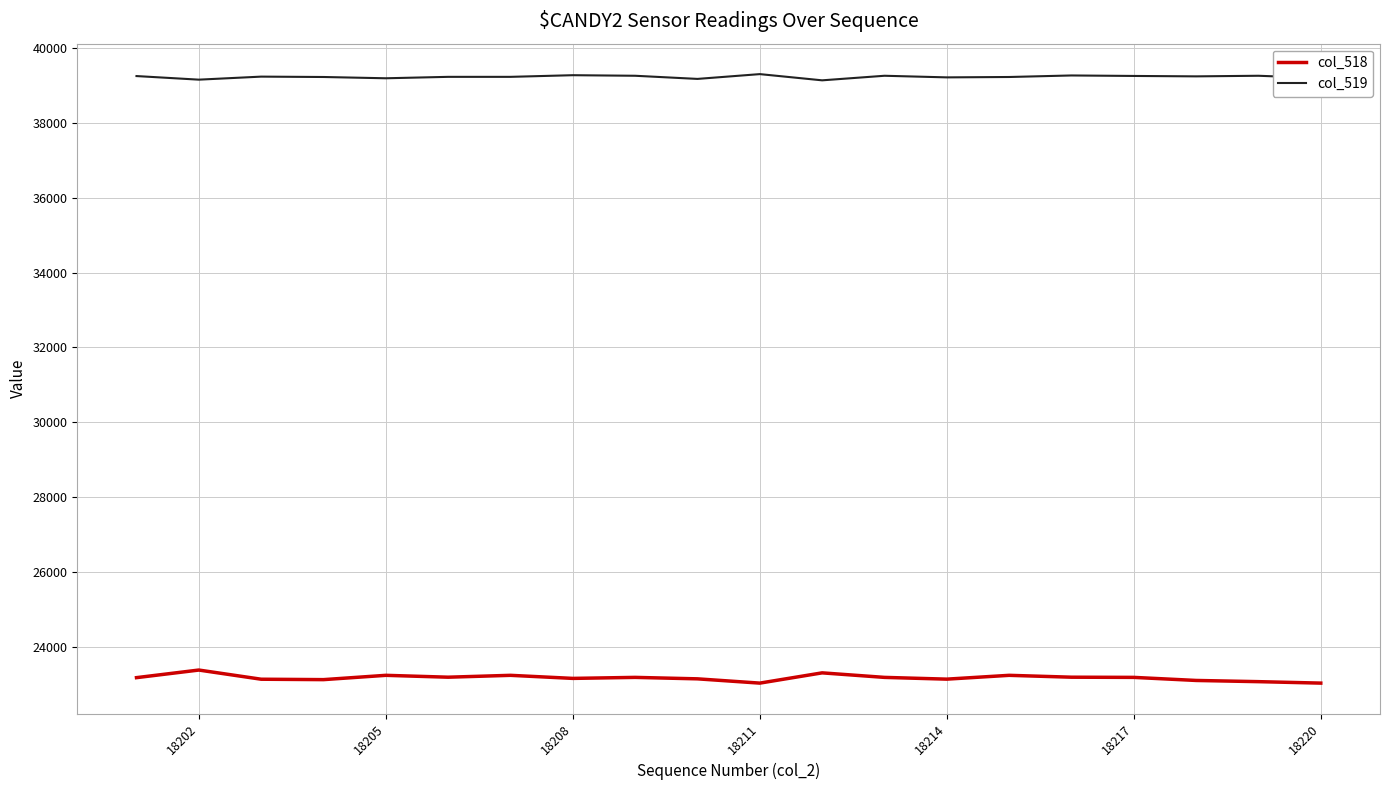

Rank the series by their maximum value, from highest to lowest.

col_519, col_518